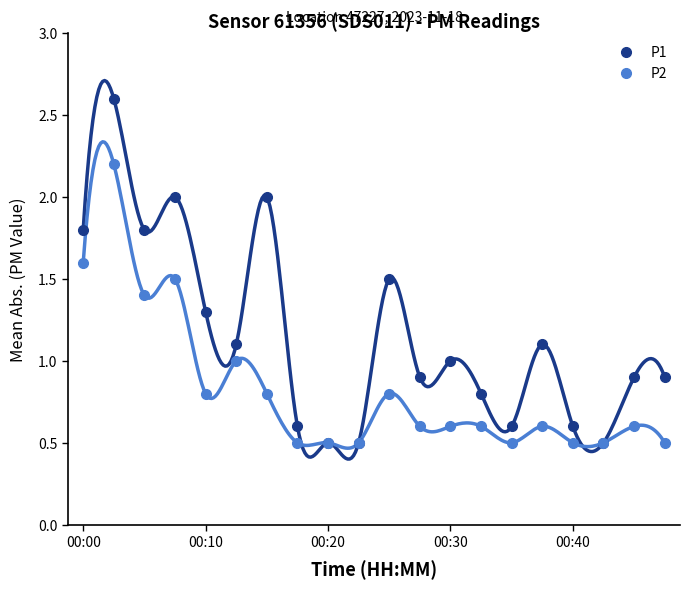

What is the lowest value of the P2 series?

0.5